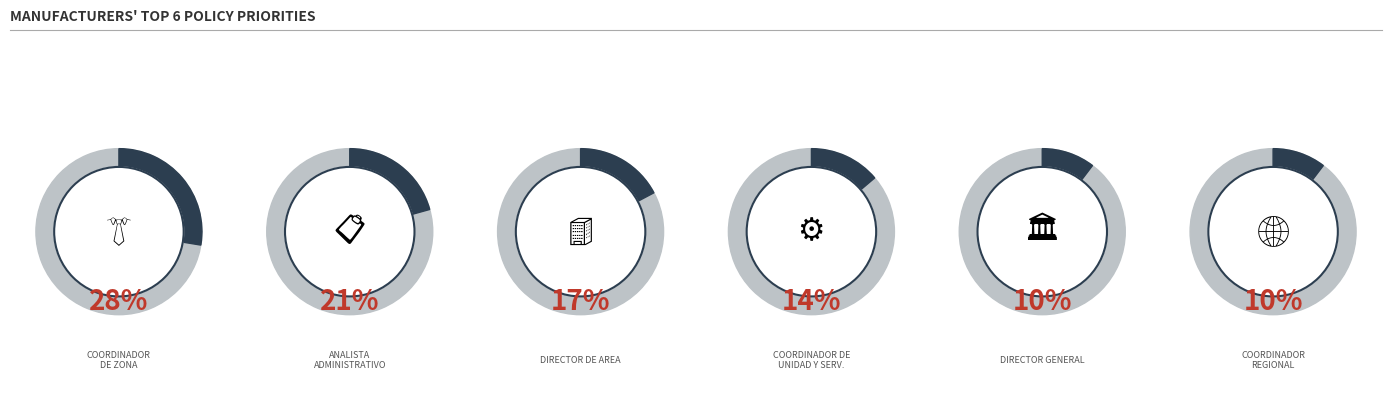

Which label corresponds to the largest value in the chart?

Coordinador de zona